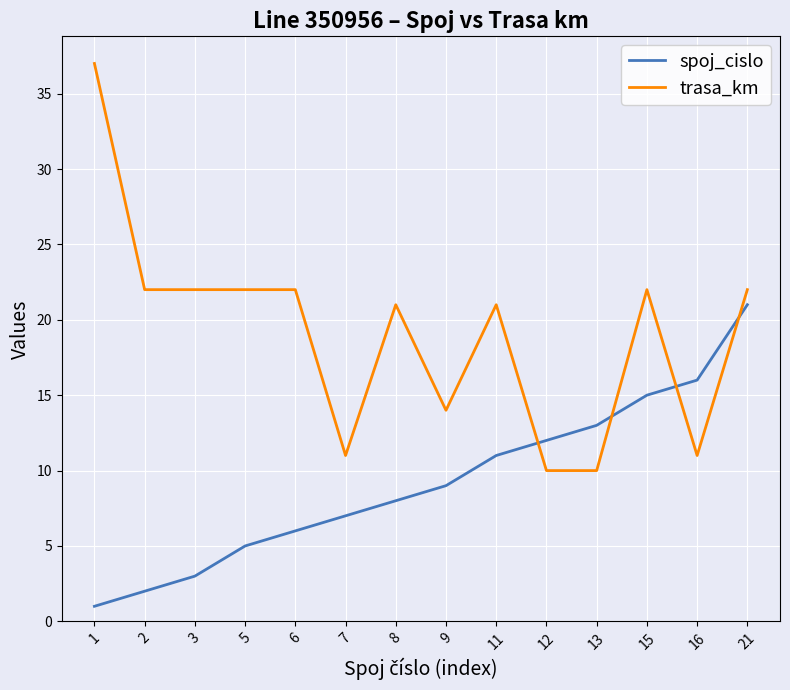

How many intersections are there between spoj_cislo and trasa_km?

4